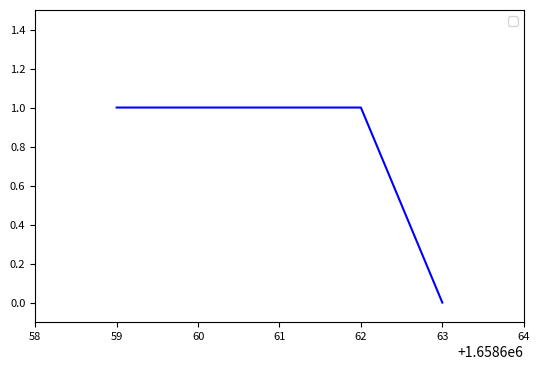

At which category does the chart reach its minimum across all series?

63